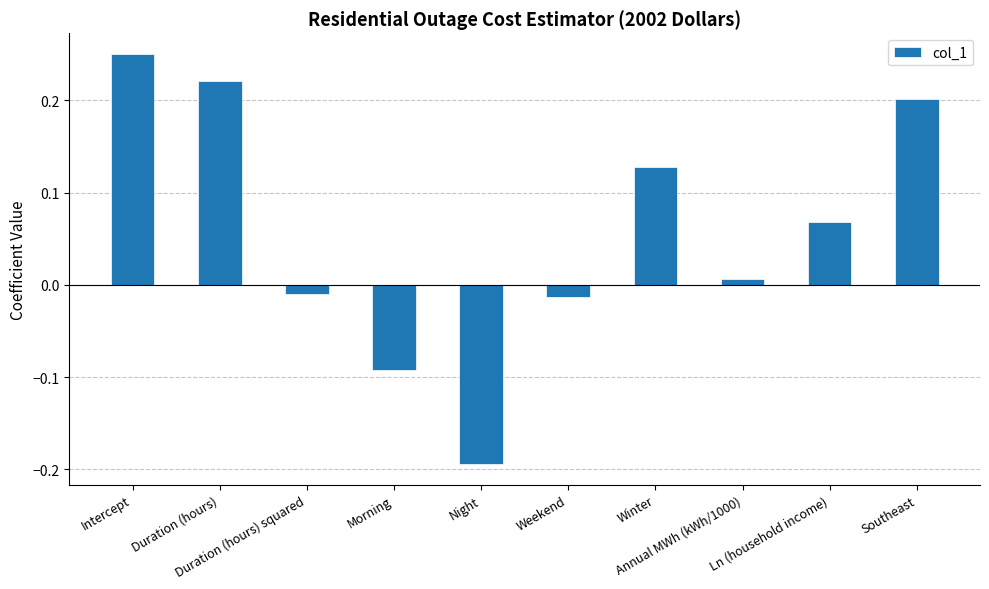

True or false: the data shows 0.2 at Southeast.

True